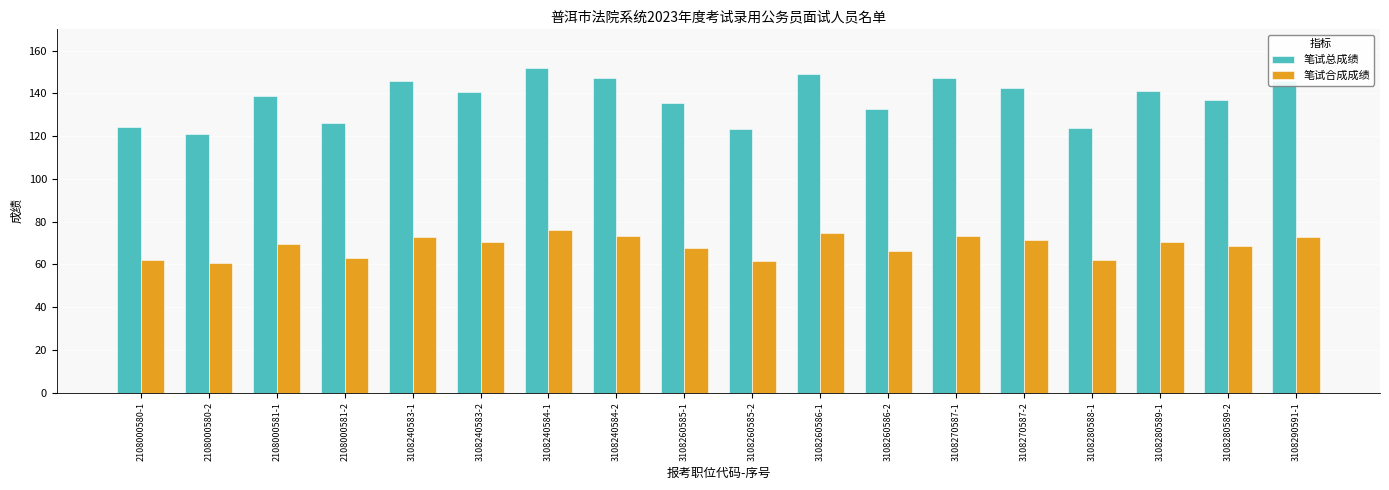

At 3108270587-1, list the series in order from largest to smallest.

笔试总成绩, 笔试合成成绩